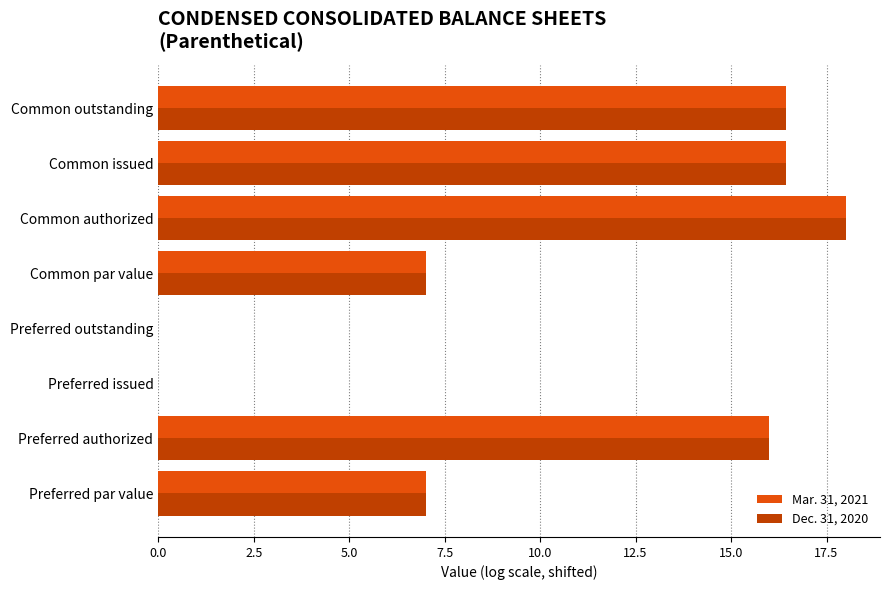

The Dec. 31, 2020 series shows 7.0 at Preferred par value. True or false?

True